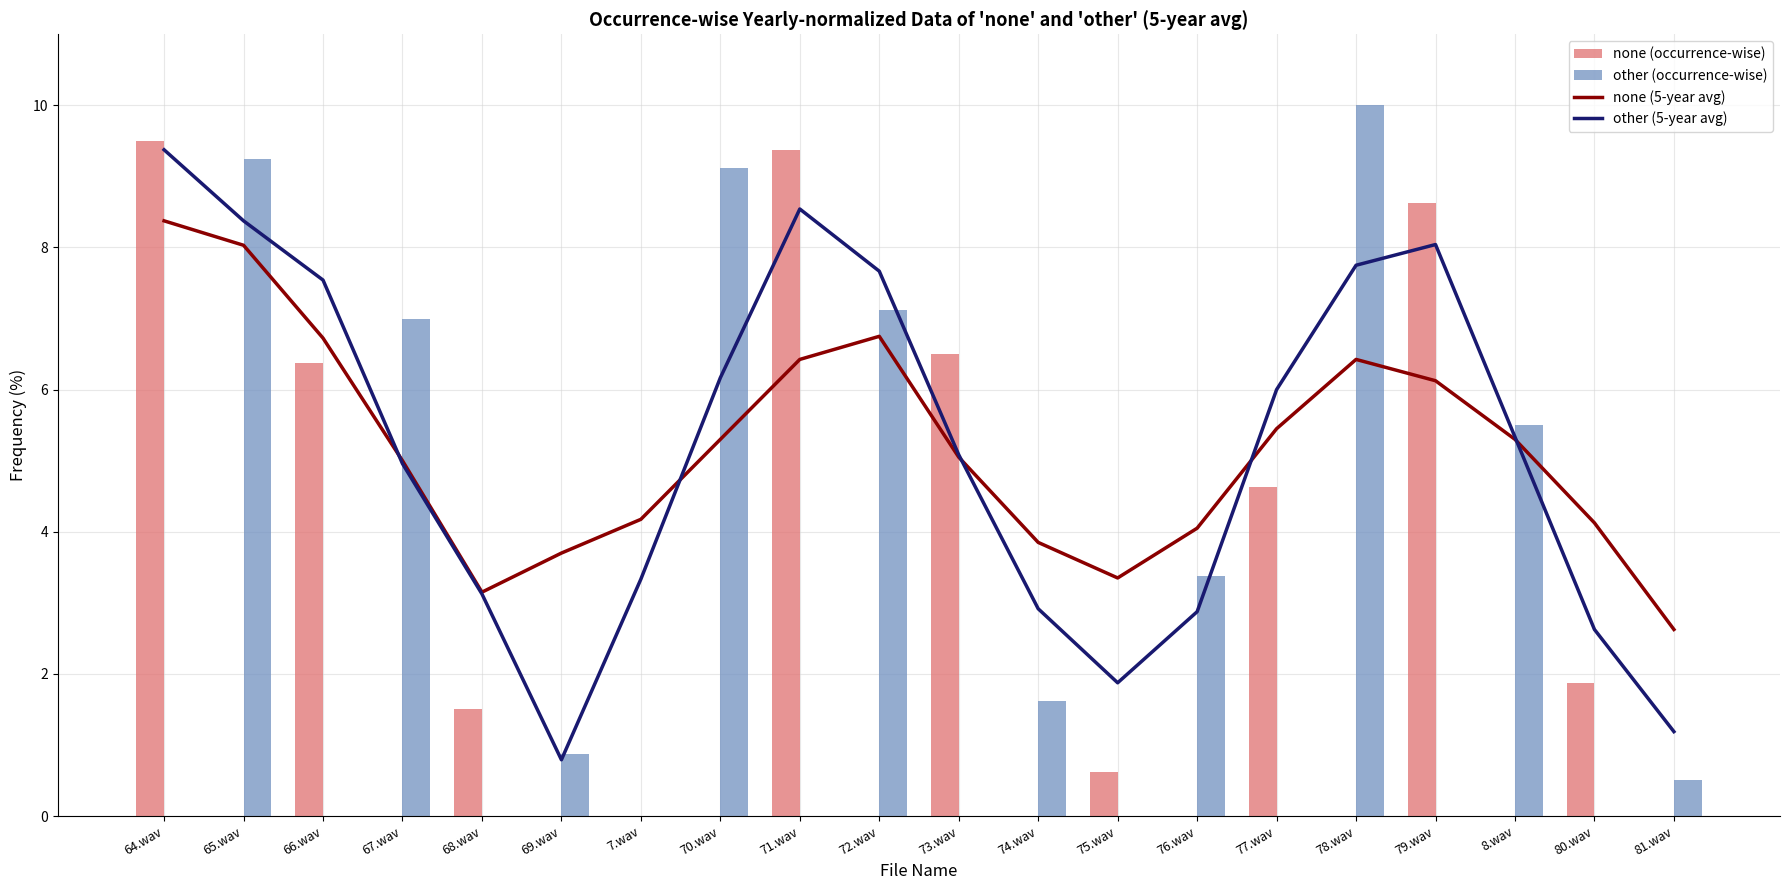

What is the value of the other (5-year avg) bar at the 14th from the left?

2.9